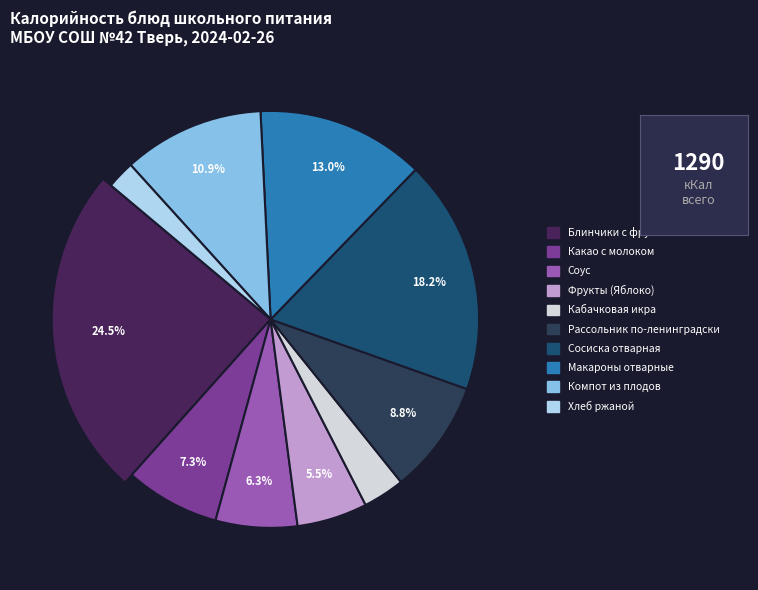

Does Сосиска отварная account for over 50% of the chart?

No